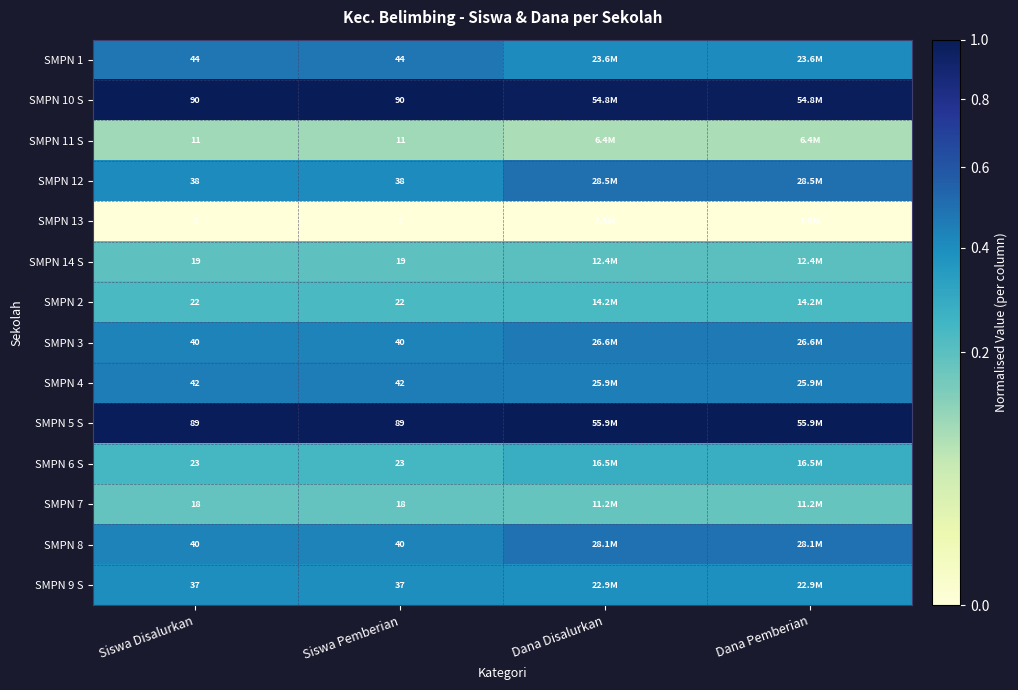

Which category has the highest value across all series?

Dana Disalurkan